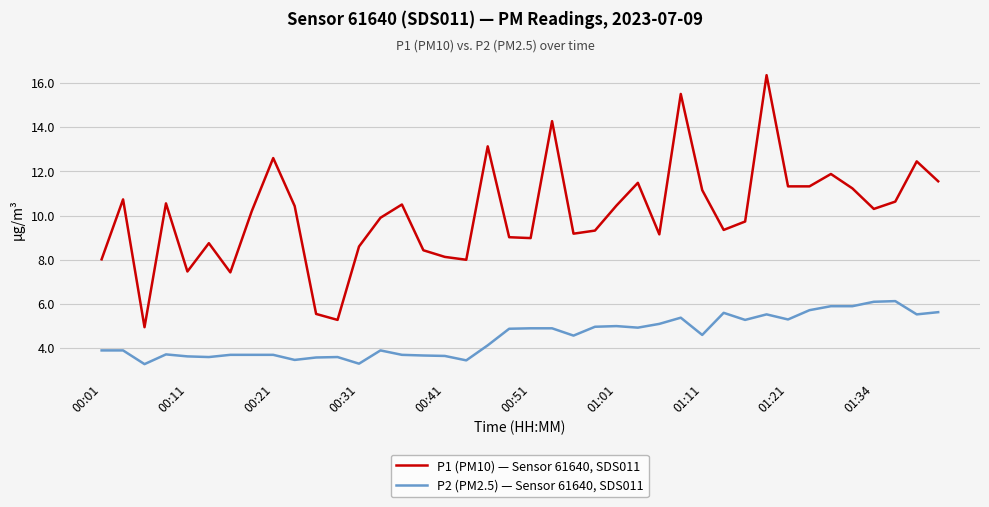

What is the minimum value shown in the chart?

3.3